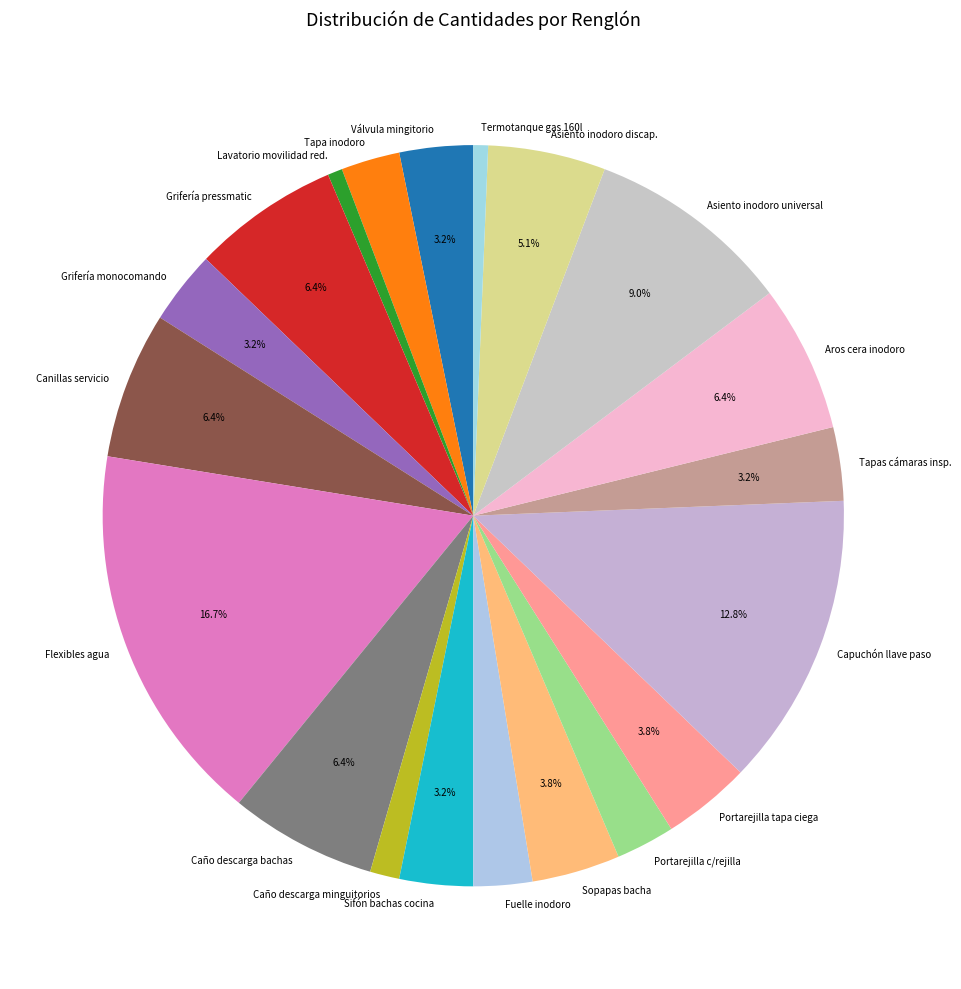

Does Grifería monocomando account for over 50% of the chart?

No